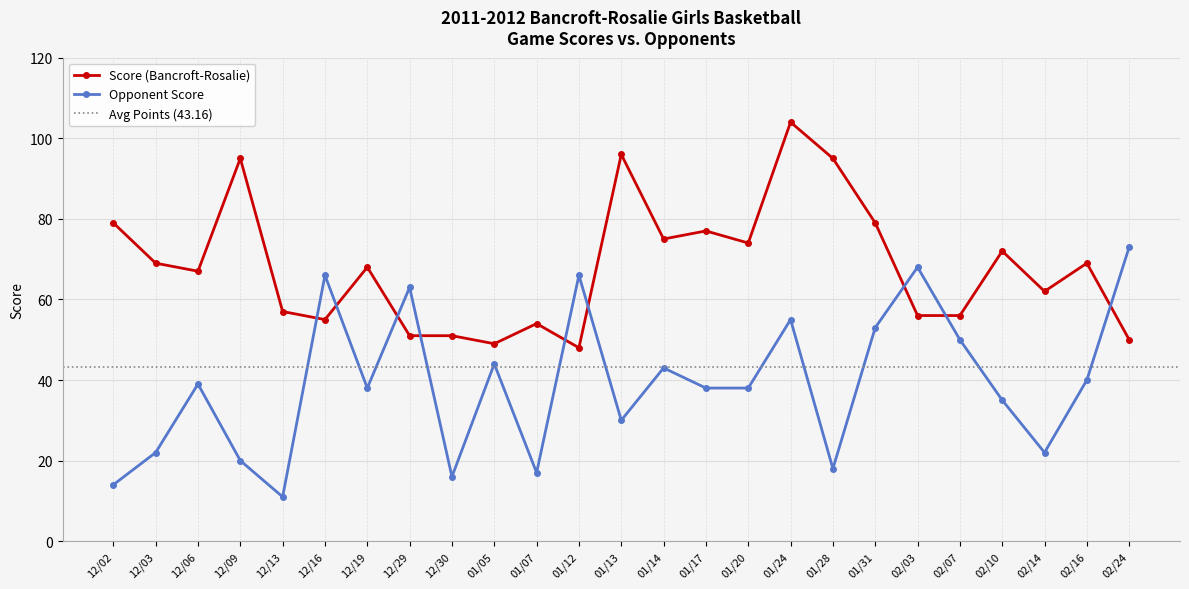

The Score (Bancroft-Rosalie) series shows 20 at 02/16. True or false?

False